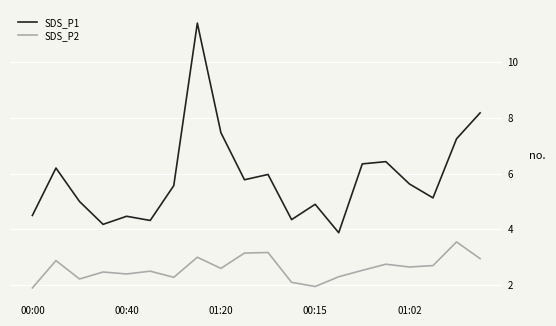

Which series has the largest range (max minus min)?

SDS_P1